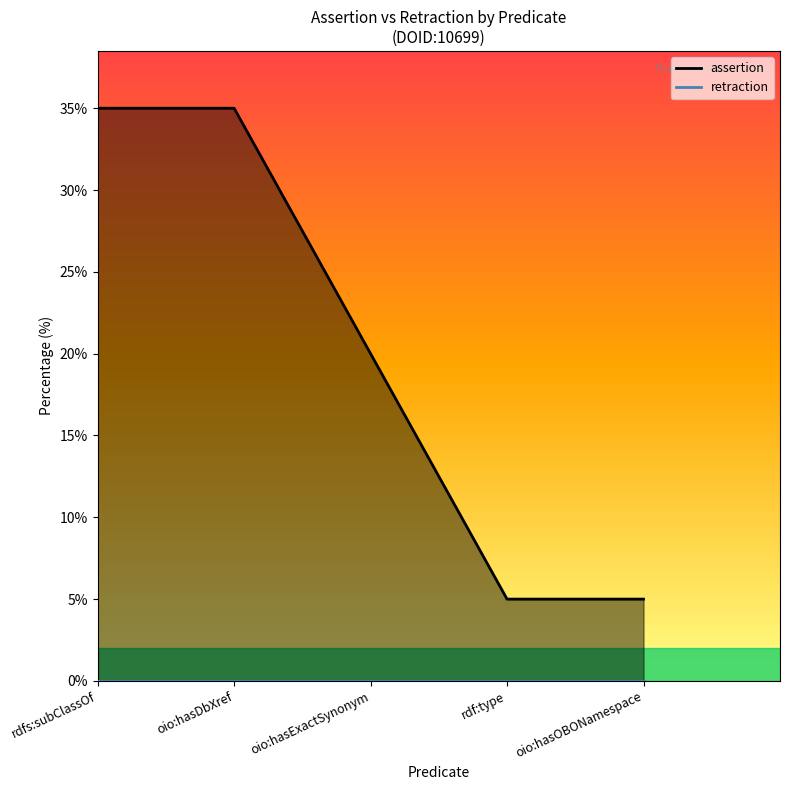

Reading left to right, list all the values displayed in this chart.

assertion_line: 35	35	20	5	5
retraction_line: 0	0	0	0	0